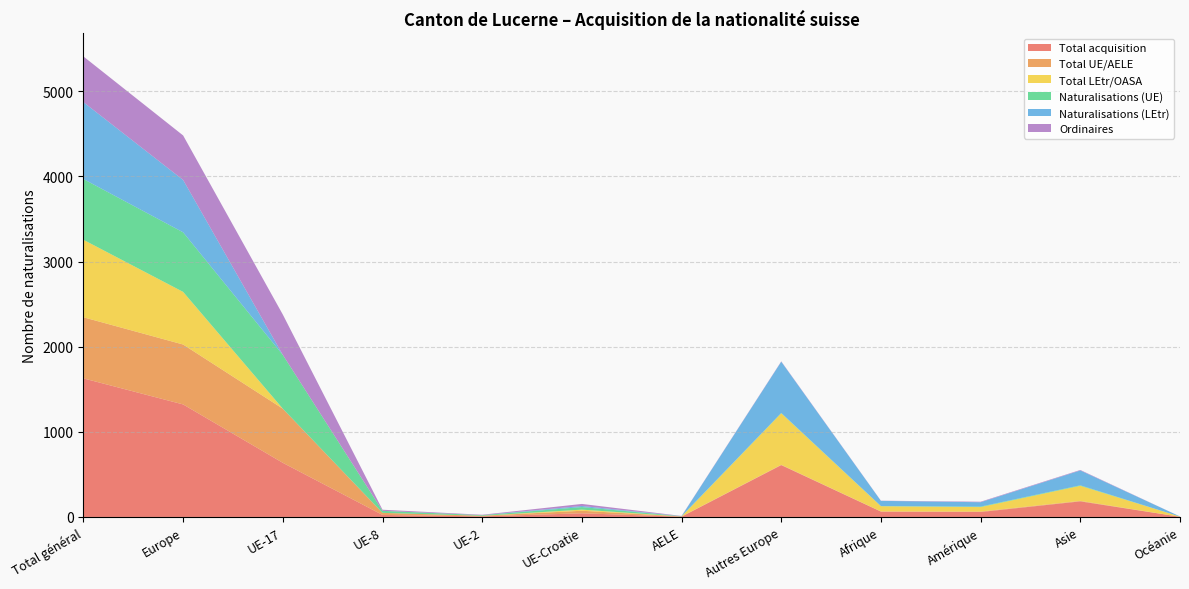

Reading left to right, extract all data points from this chart.

Total acquisition: 1628	1322	636	24	7	43	3	609	63	58	183	2
Total UE/AELE: 718	704	636	24	7	30	3	4	2	6	6	0
Total LEtr/OASA: 910	618	0	0	0	13	0	605	61	52	177	2
Naturalisations (UE): 714	700	632	24	7	30	3	4	2	6	6	0
Naturalisations (LEtr): 903	615	0	0	0	13	0	602	61	51	174	2
Ordinaires: 537	523	474	13	5	24	3	4	2	6	6	0